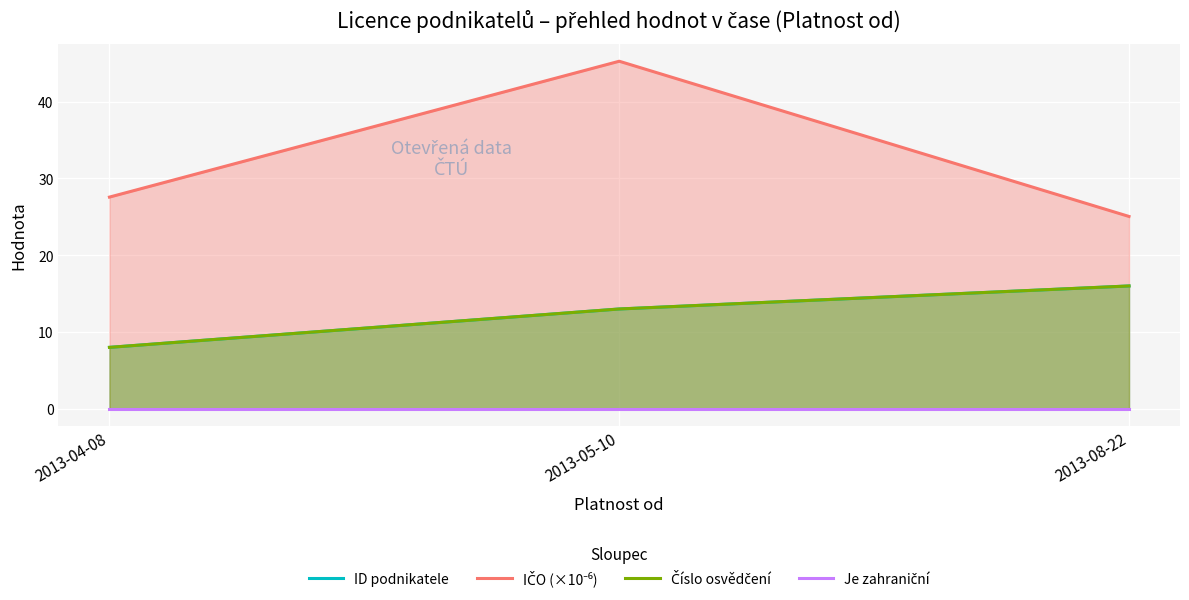

How many lines are shown in the chart?

4